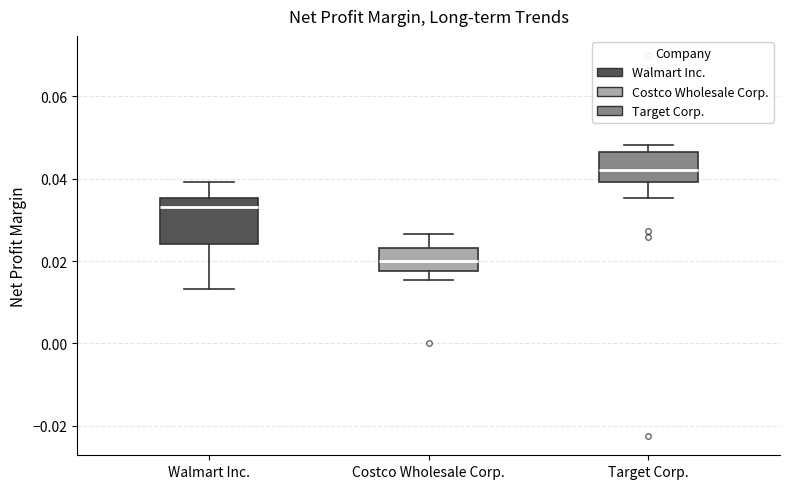

Which box is the tallest, from its lower edge to its upper edge?

Walmart Inc.